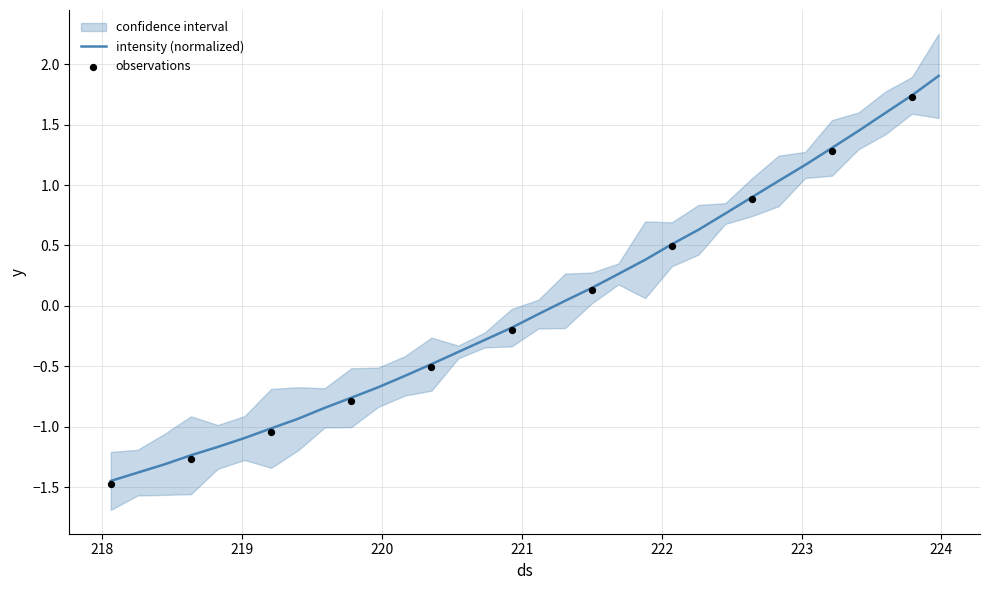

What is the highest value of the intensity (normalized) series?

1.9